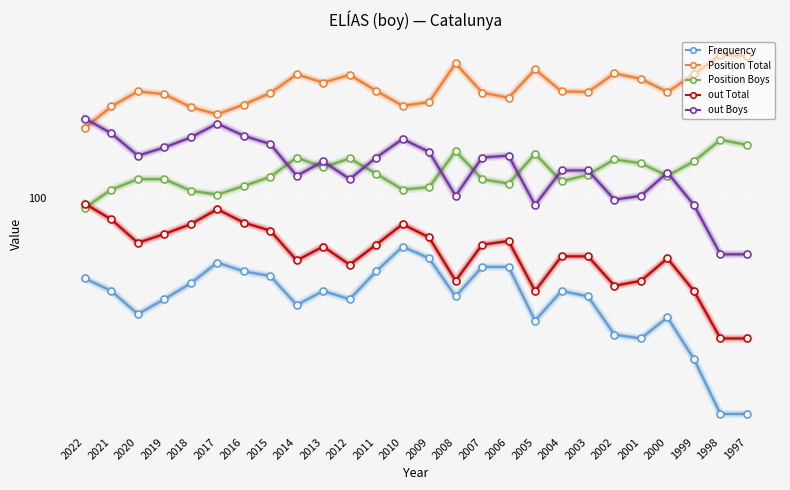

Between 2013 and 2012, which series saw the biggest shift?

out Boys